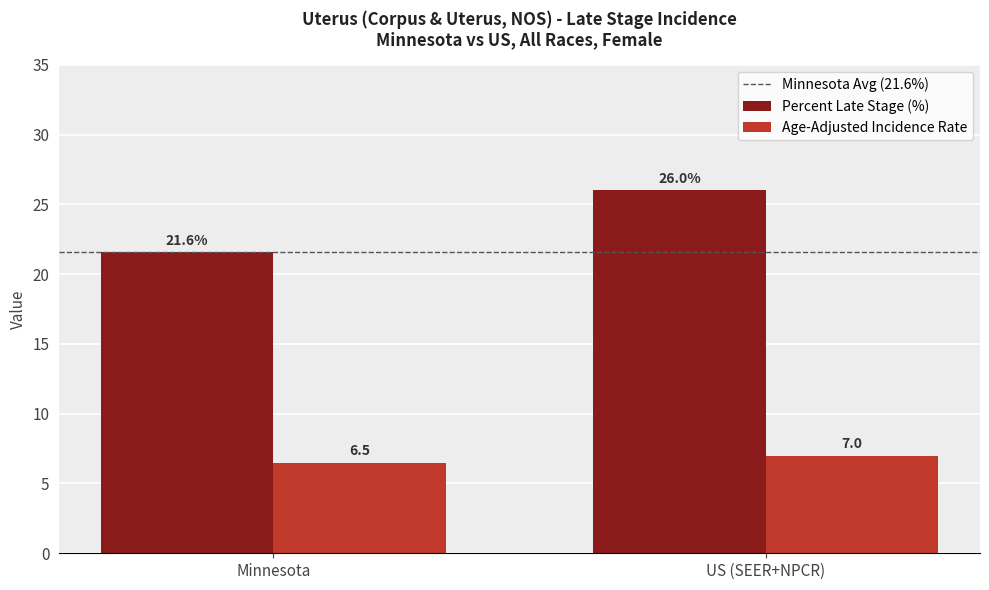

How many groups of bars are there?

2